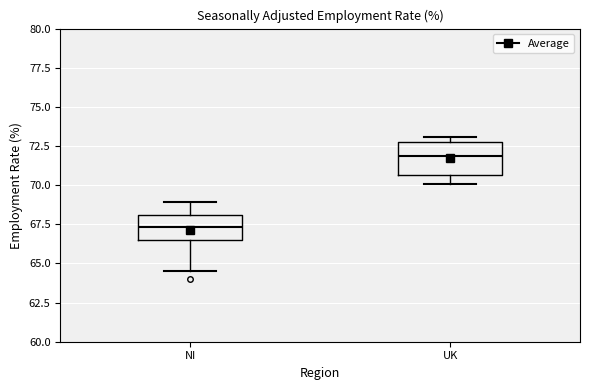

Reading left to right, transcribe this box plot: for each box, give where its median line is, the range the box spans, and where its two whiskers end, as read against the y-axis. The values are not printed on the chart, so give them approximately, as read against the axis.

NI: median 67.5, box 66.5 to 68.0, whiskers 64.5 to 69.0
UK: median 72.0, box 70.5 to 73.0, whiskers 70.0 to 73.0 (just above the box's upper edge)